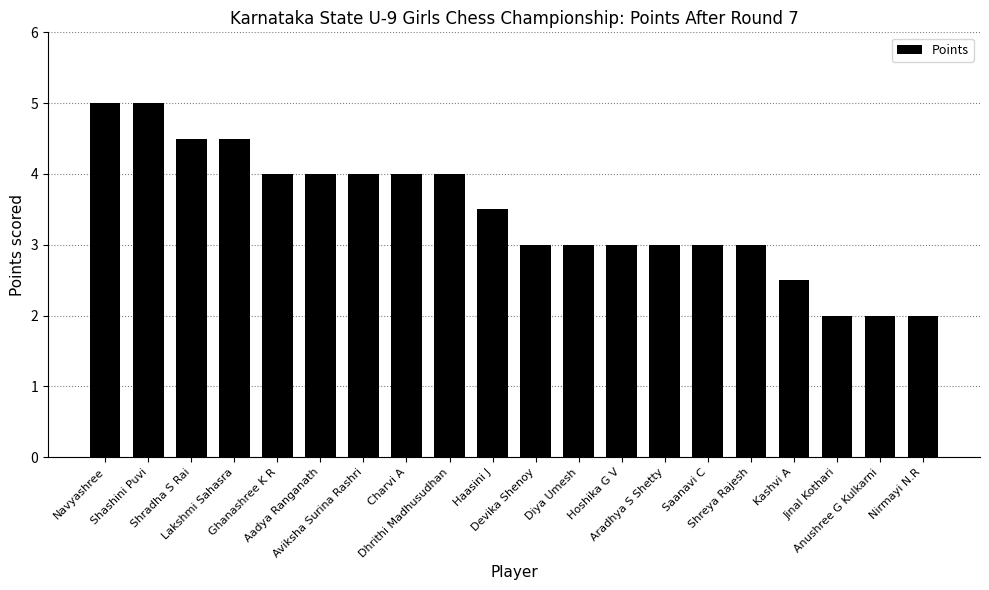

True or false: the data shows 4.3 at Diya Umesh.

False